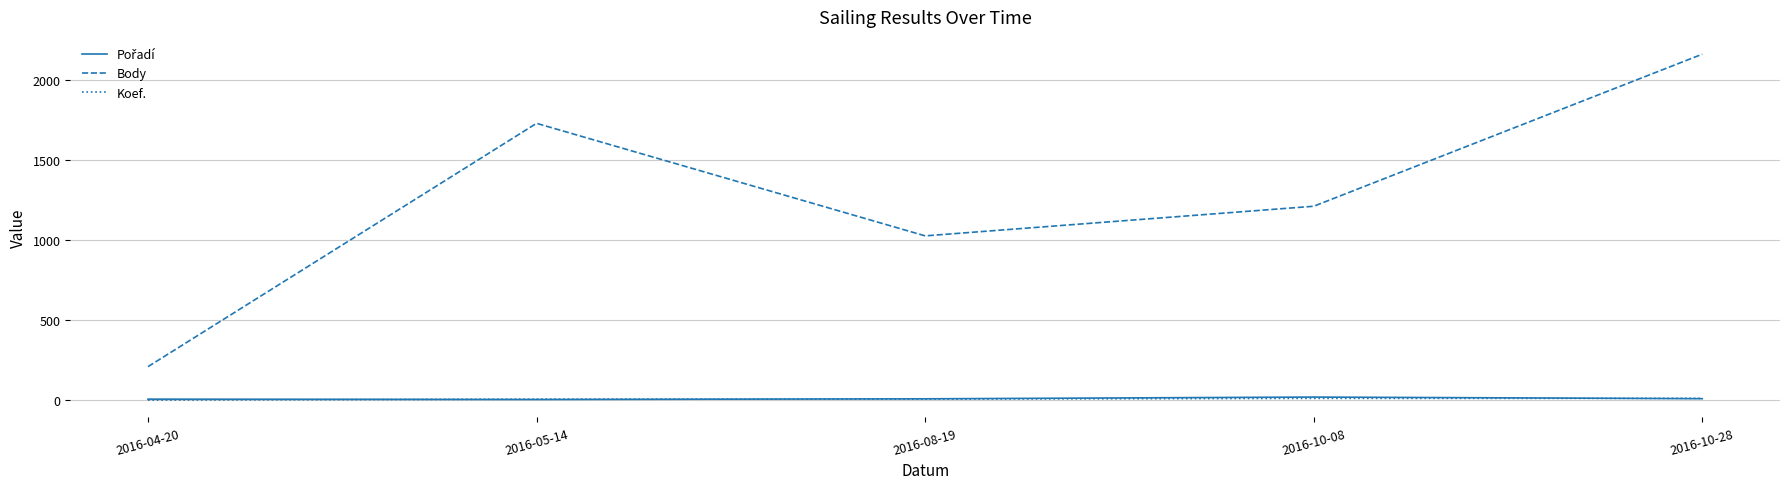

List the labels in order of Body value, smallest first.

2016-04-20, 2016-08-19, 2016-10-08, 2016-05-14, 2016-10-28